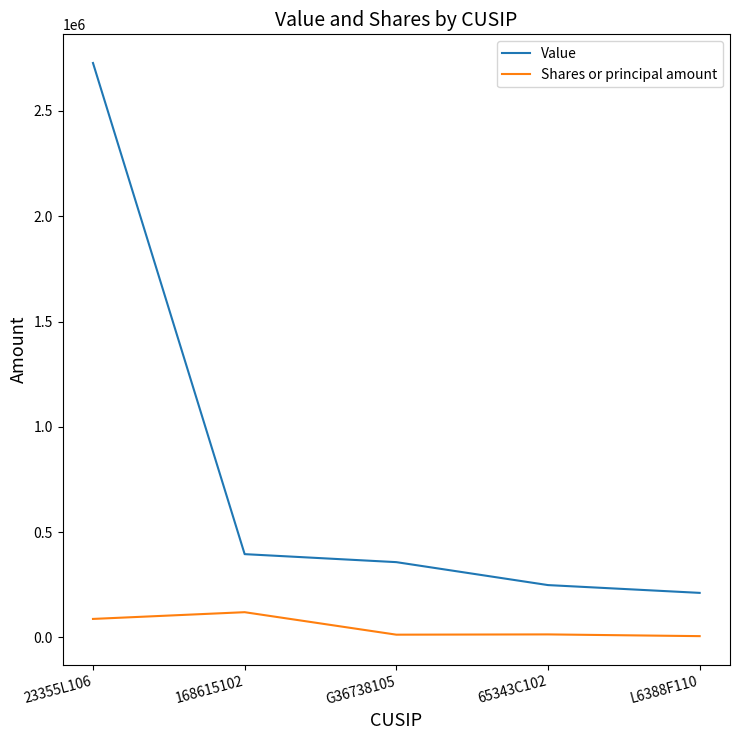

What are all the series names shown in the legend?

Value, Shares or principal amount